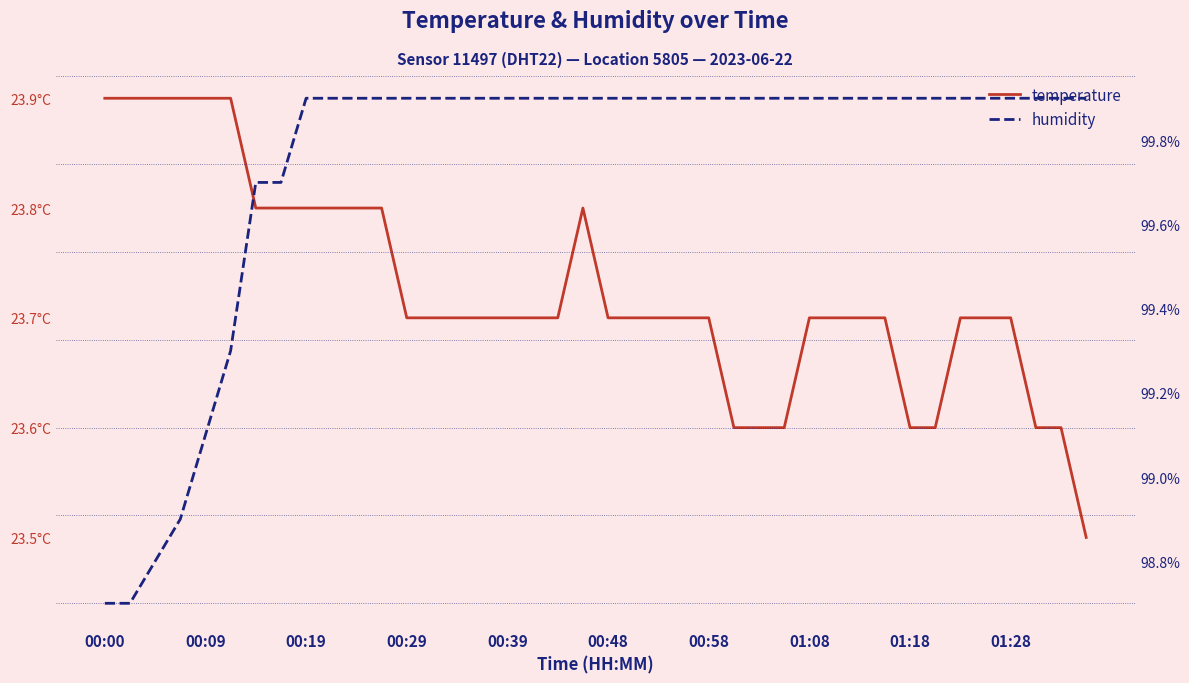

What is the approximate value of temperature at 00:09?

23.9